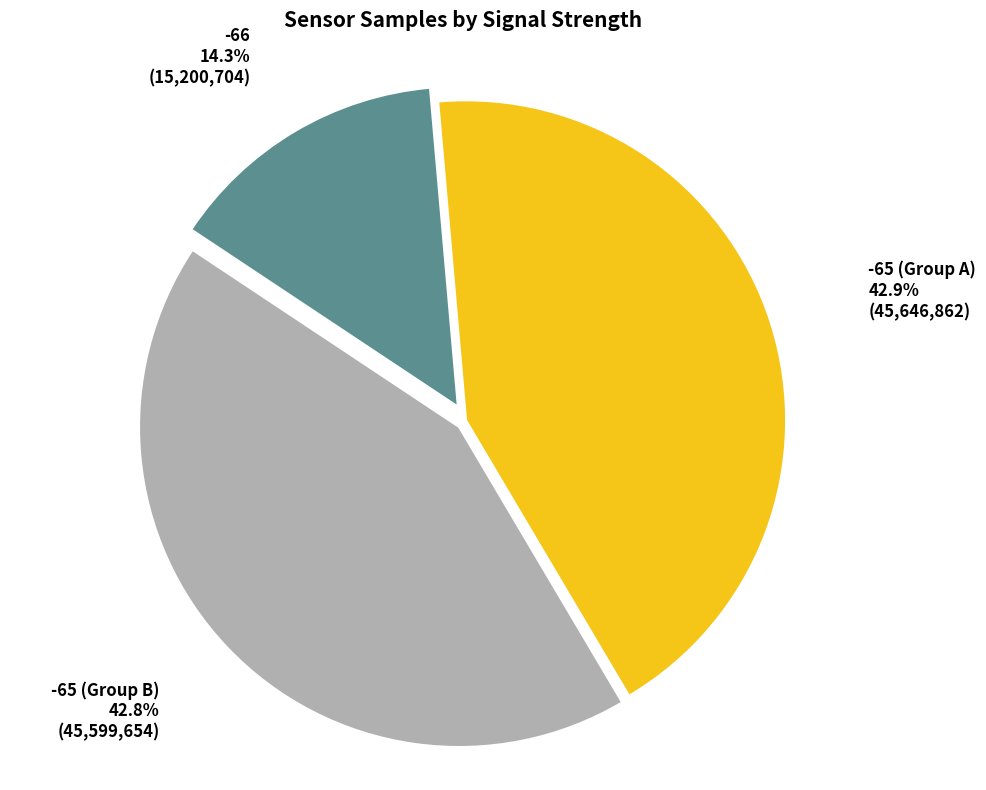

Is there any slice that represents more than half of the pie?

No